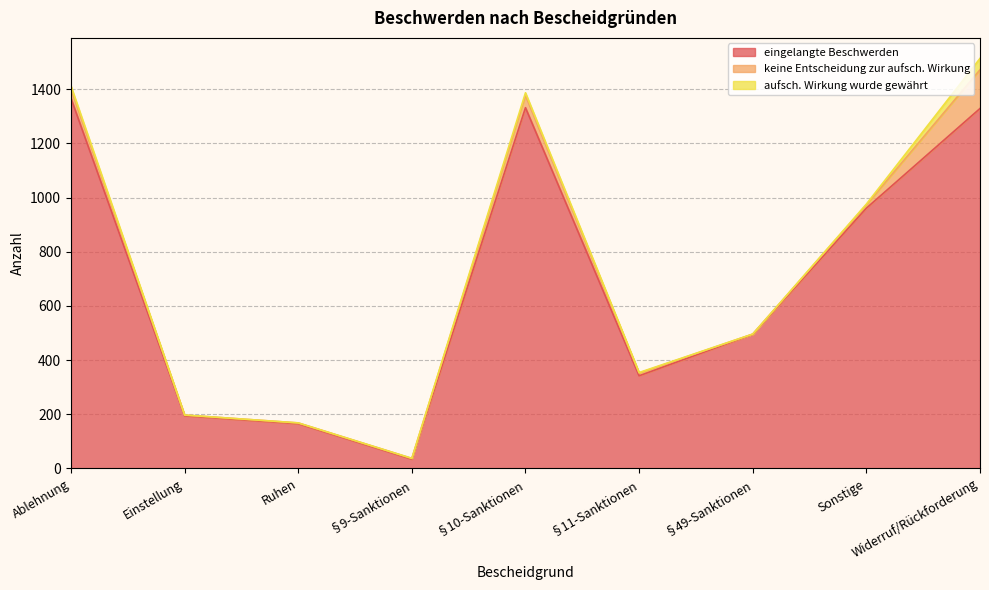

Is the value of keine Entscheidung zur aufsch. Wirkung at §10-Sanktionen greater than the value of aufsch. Wirkung wurde gewährt at §49-Sanktionen?

Yes